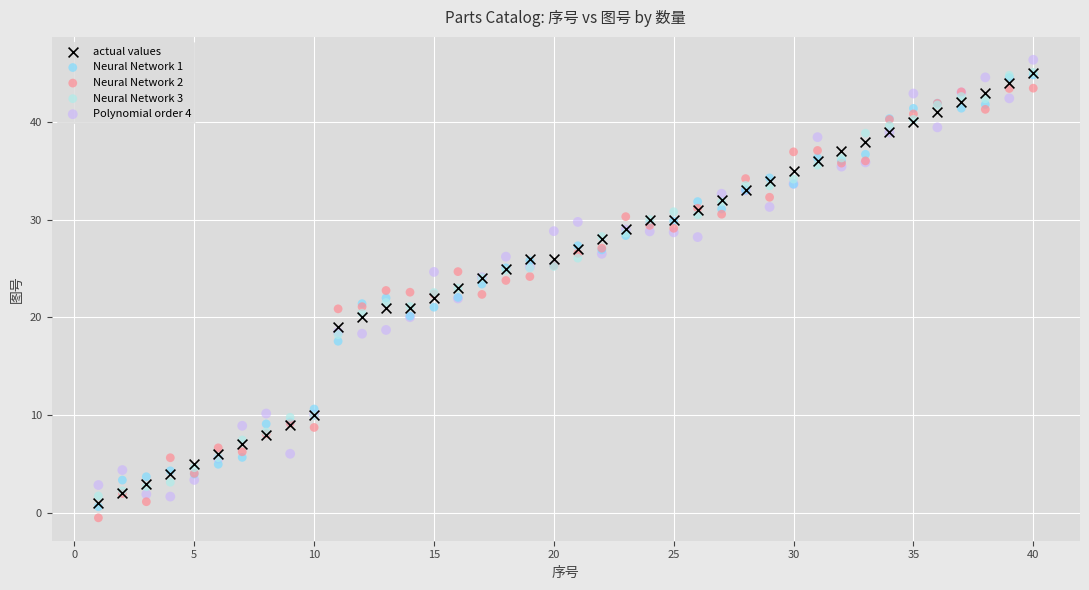

Which series reaches the maximum Y coordinate?

Polynomial order 4